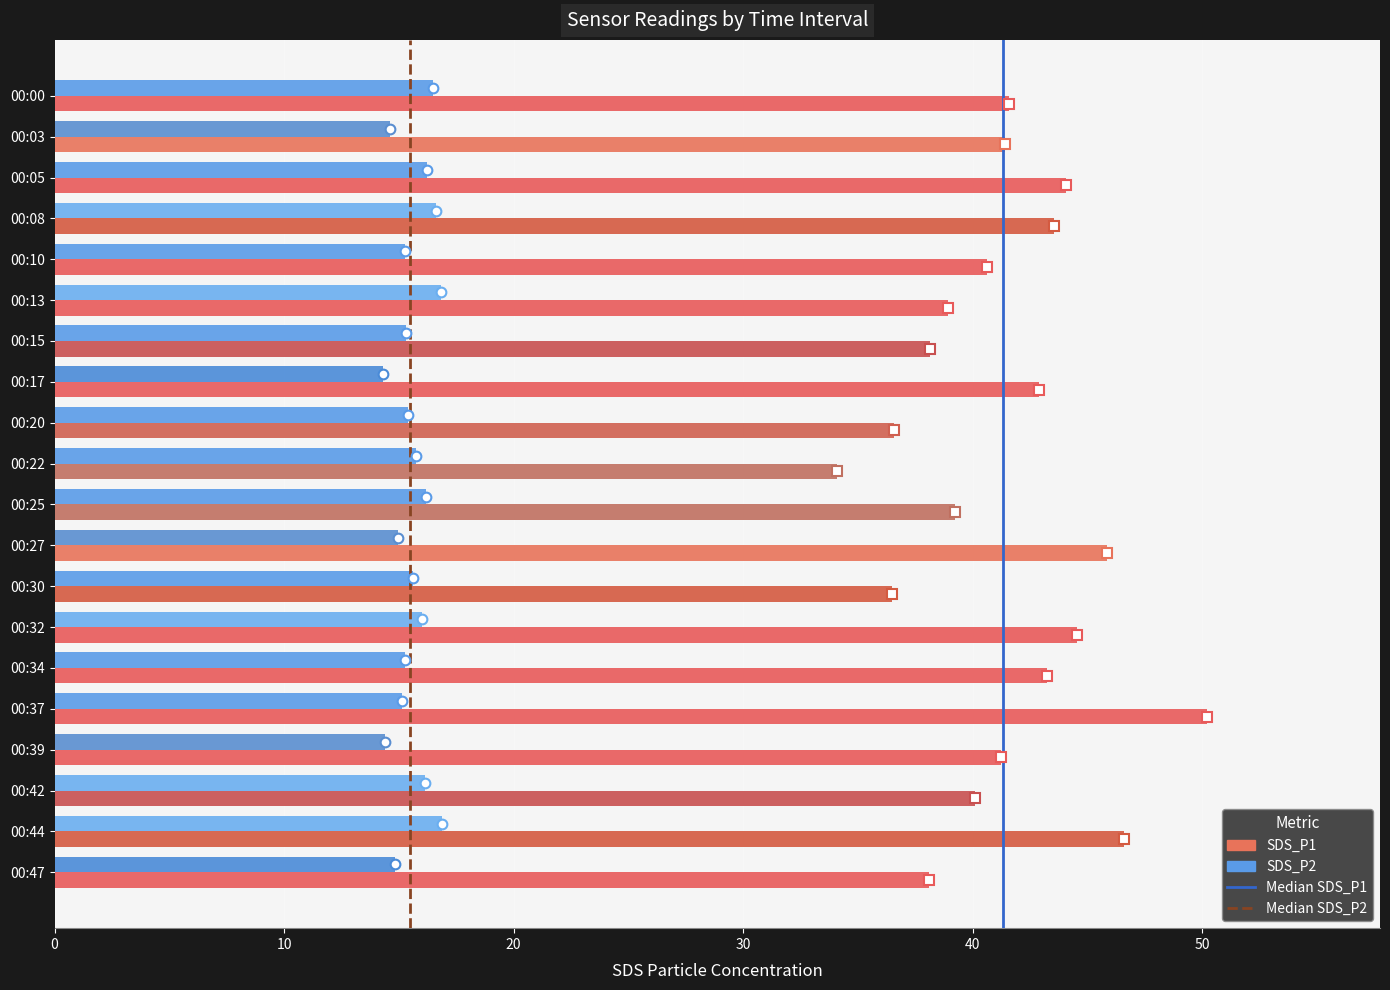

How many distinct data groups are displayed?

2